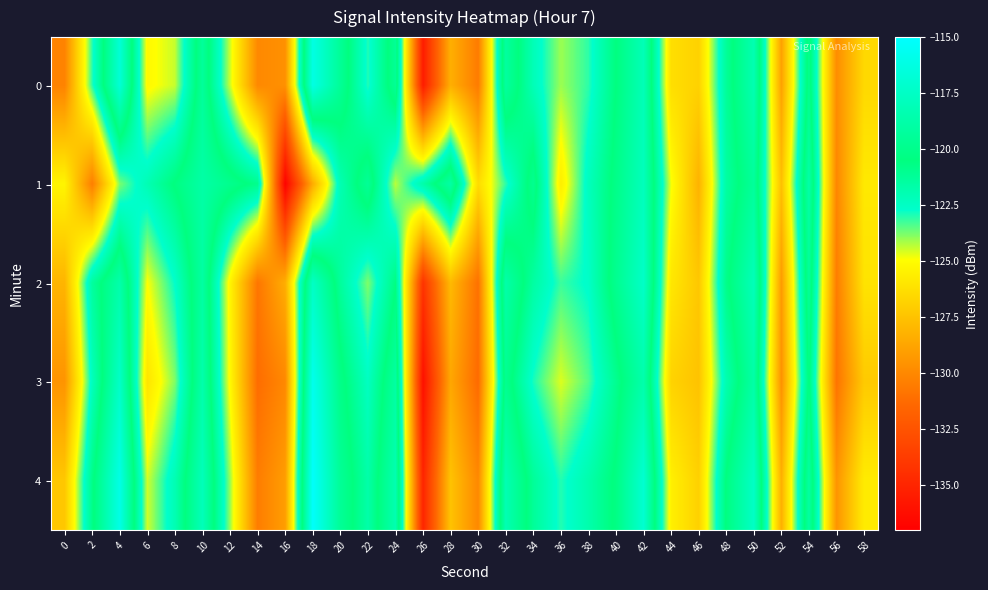

Which series has the largest range (max minus min)?

3